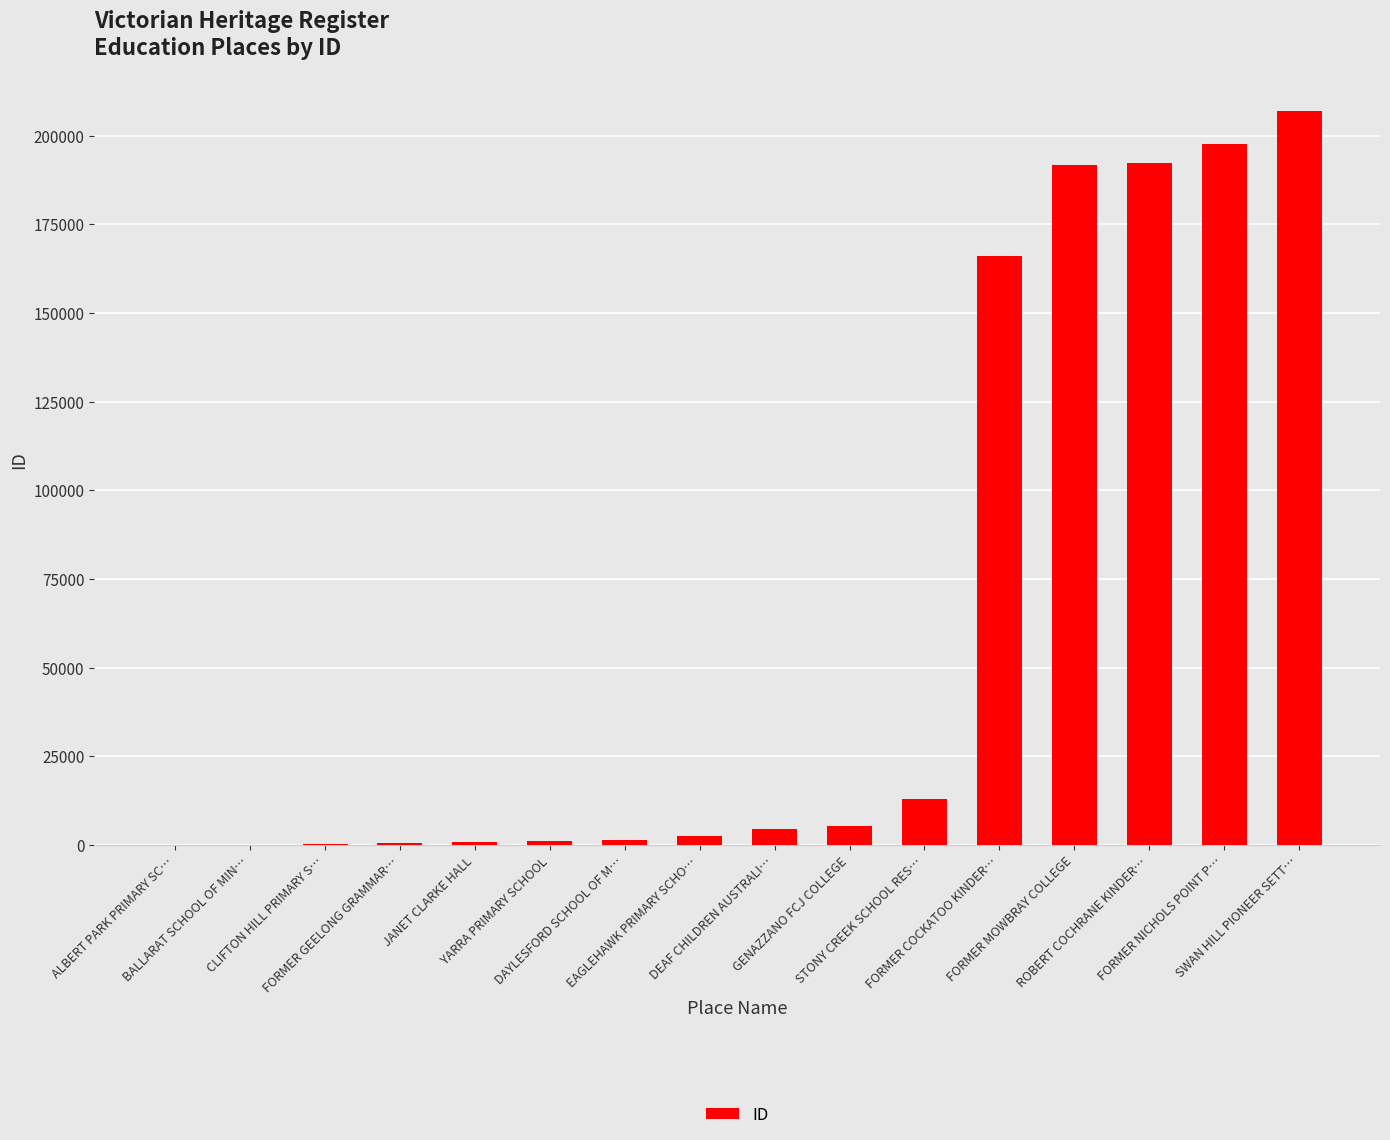

What is the greatest value displayed?

206822